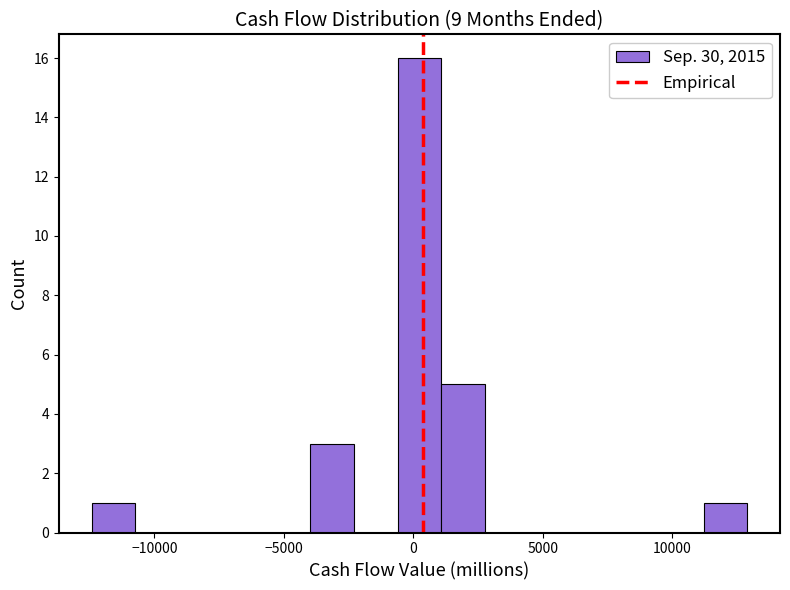

Read against the x-axis, roughly where is the centre of the tallest bar?

0